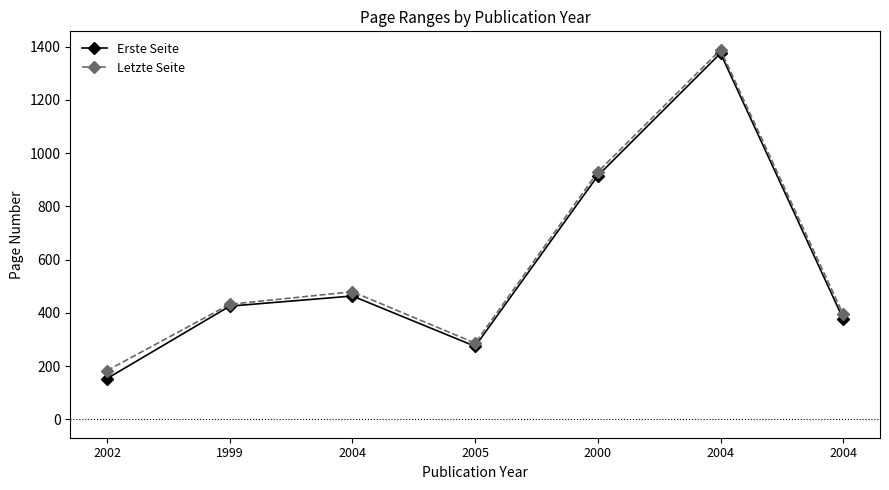

Does the chart have visible grid lines?

No